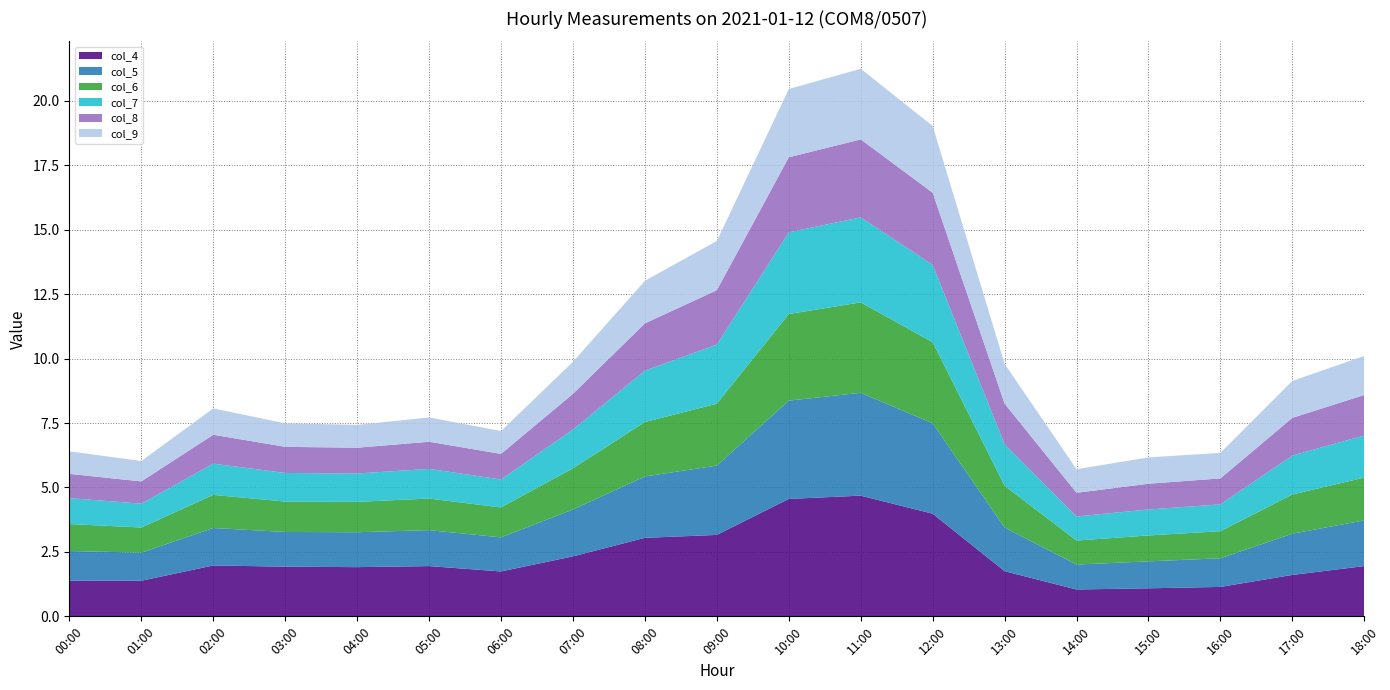

Reading left to right, what are all the values shown in this chart?

col_4: 00:00=1.4	01:00=1.4	02:00=2.0	03:00=1.9	04:00=1.9	05:00=1.9	06:00=1.7	07:00=2.3	08:00=3.0	09:00=3.2	10:00=4.6	11:00=4.7	12:00=4.0	13:00=1.8	14:00=1.0	15:00=1.1	16:00=1.1	17:00=1.6	18:00=2.0
col_5: 00:00=1.1	01:00=1.1	02:00=1.5	03:00=1.3	04:00=1.4	05:00=1.4	06:00=1.3	07:00=1.8	08:00=2.4	09:00=2.7	10:00=3.8	11:00=4.0	12:00=3.5	13:00=1.7	14:00=1.0	15:00=1.0	16:00=1.1	17:00=1.6	18:00=1.8
col_6: 00:00=1.0	01:00=1.0	02:00=1.3	03:00=1.2	04:00=1.2	05:00=1.2	06:00=1.2	07:00=1.6	08:00=2.1	09:00=2.4	10:00=3.4	11:00=3.5	12:00=3.1	13:00=1.6	14:00=0.9	15:00=1.0	16:00=1.1	17:00=1.5	18:00=1.7
col_7: 00:00=1.0	01:00=0.9	02:00=1.2	03:00=1.1	04:00=1.1	05:00=1.2	06:00=1.1	07:00=1.5	08:00=2.0	09:00=2.3	10:00=3.2	11:00=3.3	12:00=3.0	13:00=1.6	14:00=0.9	15:00=1.0	16:00=1.0	17:00=1.5	18:00=1.6
col_8: 00:00=0.9	01:00=0.9	02:00=1.1	03:00=1.0	04:00=1.0	05:00=1.1	06:00=1.0	07:00=1.4	08:00=1.8	09:00=2.1	10:00=2.9	11:00=3.0	12:00=2.8	13:00=1.6	14:00=0.9	15:00=1.0	16:00=1.0	17:00=1.5	18:00=1.6
col_9: 00:00=0.9	01:00=0.8	02:00=1.0	03:00=0.9	04:00=0.9	05:00=0.9	06:00=0.9	07:00=1.2	08:00=1.7	09:00=1.9	10:00=2.6	11:00=2.7	12:00=2.6	13:00=1.5	14:00=0.9	15:00=1.0	16:00=1.0	17:00=1.4	18:00=1.5